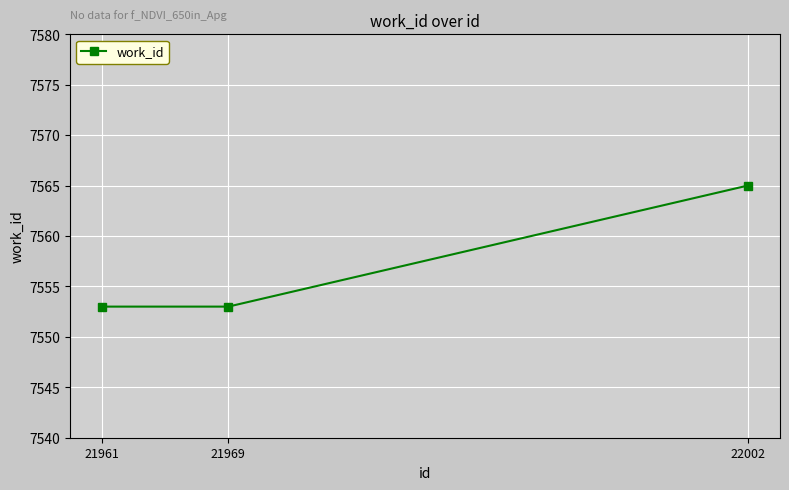

Reading right to left, transcribe all the data shown in this chart.

7565	7553	7553